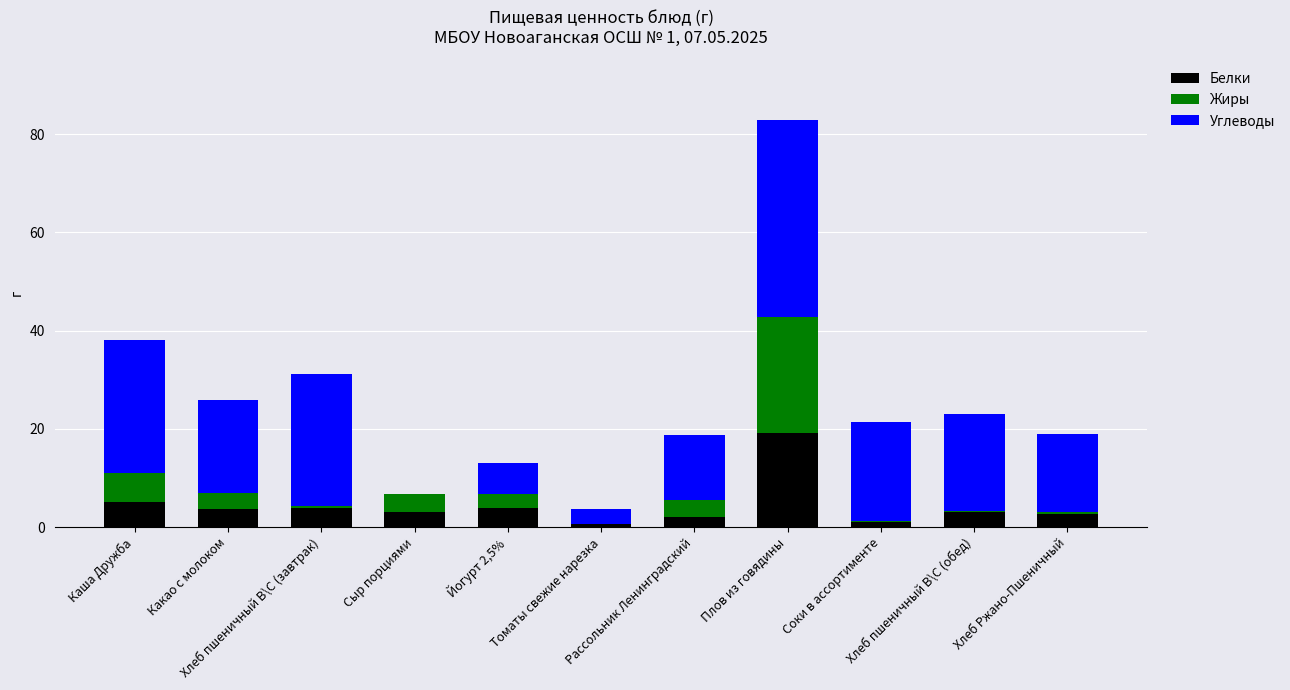

What value does the Белки series have at Каша Дружба?

5.0